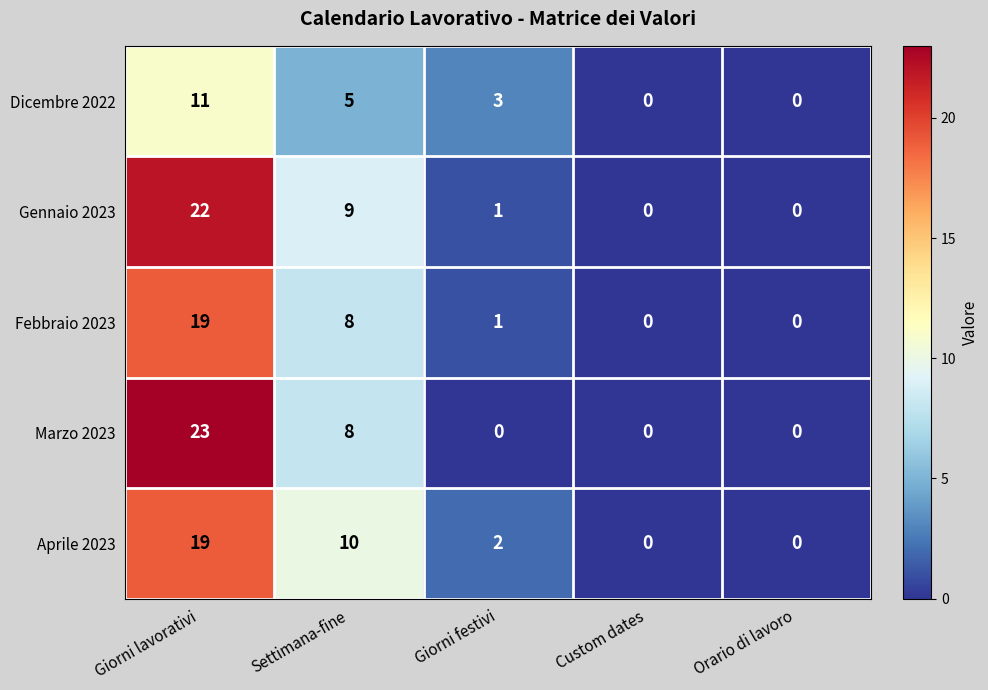

Reading left to right, what are all the values shown in this chart?

Dicembre 2022: Giorni lavorativi=11	Settimana-fine=5	Giorni festivi=3	Custom dates=0	Orario di lavoro=0
Gennaio 2023: Giorni lavorativi=22	Settimana-fine=9	Giorni festivi=1	Custom dates=0	Orario di lavoro=0
Febbraio 2023: Giorni lavorativi=19	Settimana-fine=8	Giorni festivi=1	Custom dates=0	Orario di lavoro=0
Marzo 2023: Giorni lavorativi=23	Settimana-fine=8	Giorni festivi=0	Custom dates=0	Orario di lavoro=0
Aprile 2023: Giorni lavorativi=19	Settimana-fine=10	Giorni festivi=2	Custom dates=0	Orario di lavoro=0